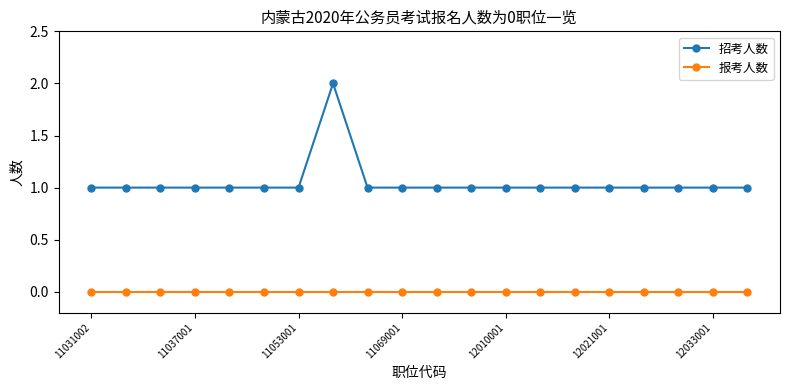

True or false: 报考人数 and 招考人数 intersect in this chart.

False